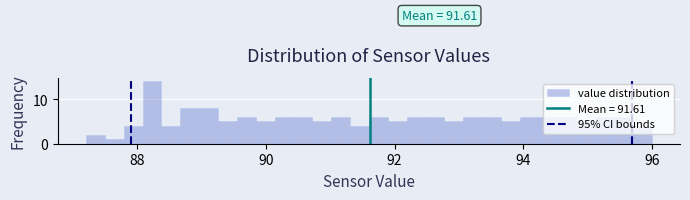

Around what value on the x-axis is the tallest bar? Give the approximate position of its centre, as read against the axis.

88.2